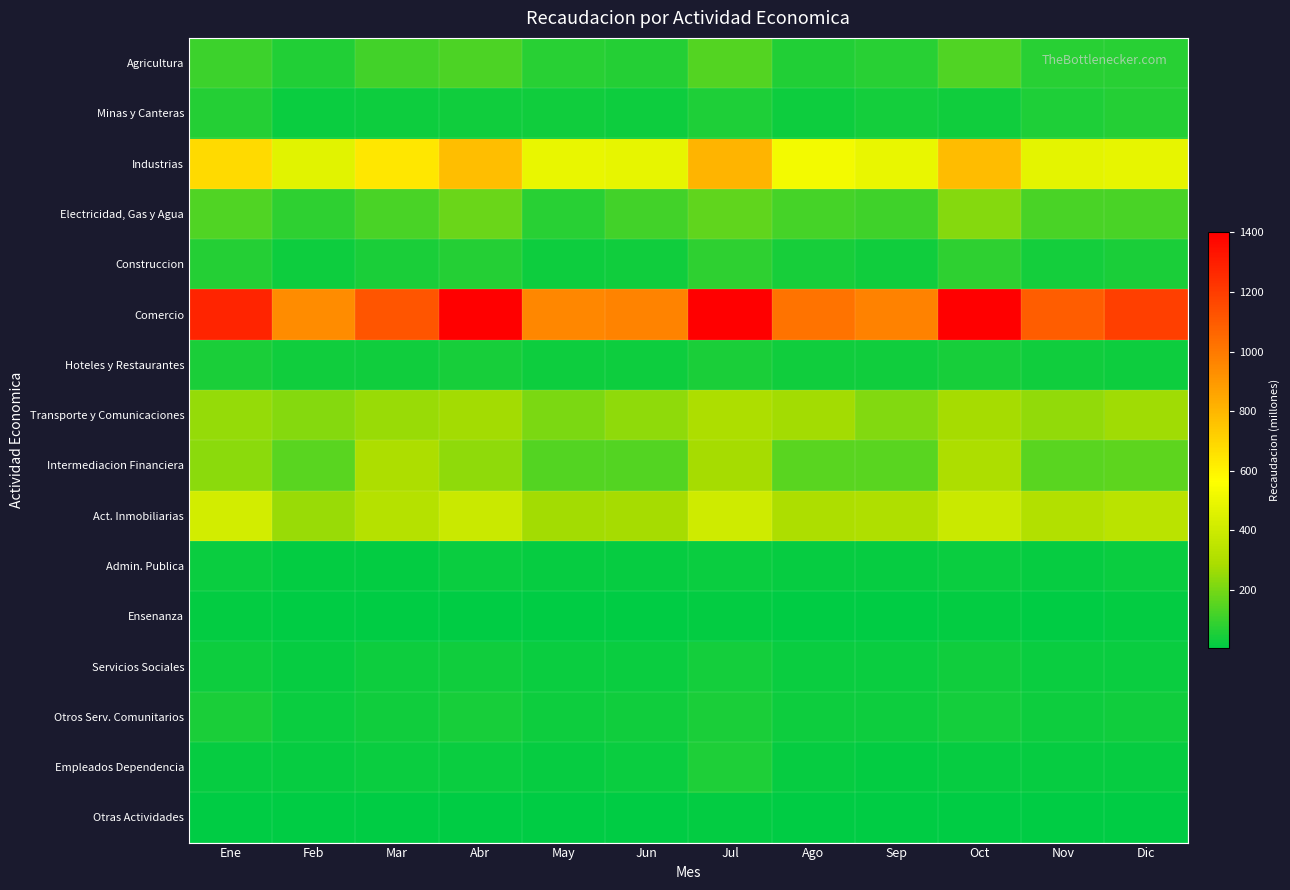

At Sep, list the series in order from smallest to largest.

Otras Actividades, Ensenanza, Empleados Dependencia, Admin. Publica, Servicios Sociales, Otros Serv. Comunitarios, Hoteles y Restaurantes, Construccion, Minas y Canteras, Agricultura, Electricidad, Gas y Agua, Intermediacion Financiera, Transporte y Comunicaciones, Act. Inmobiliarias, Industrias, Comercio